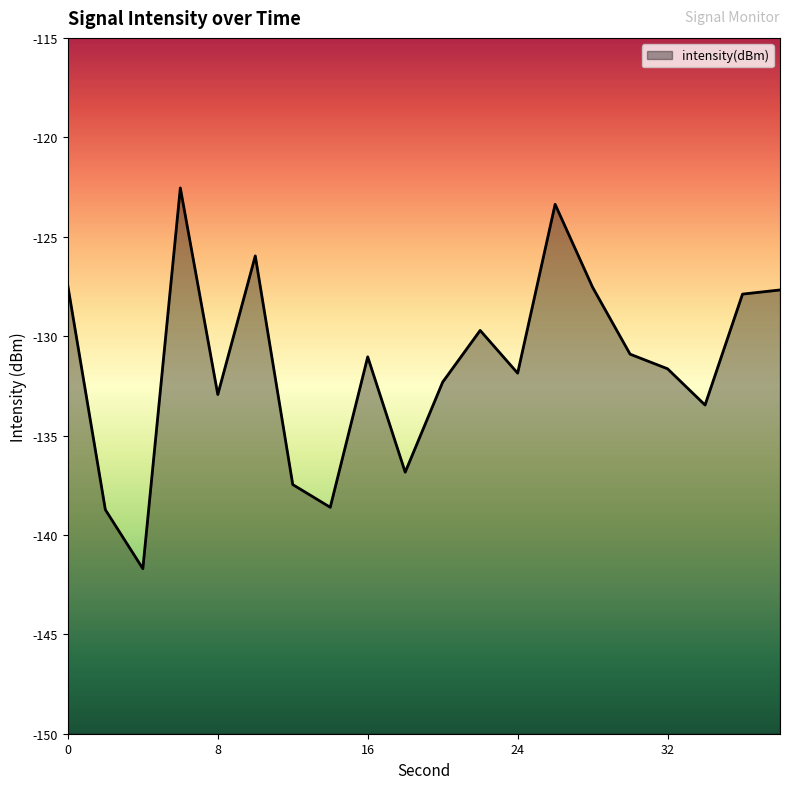

The value at 32 is -83.8. True or false?

False